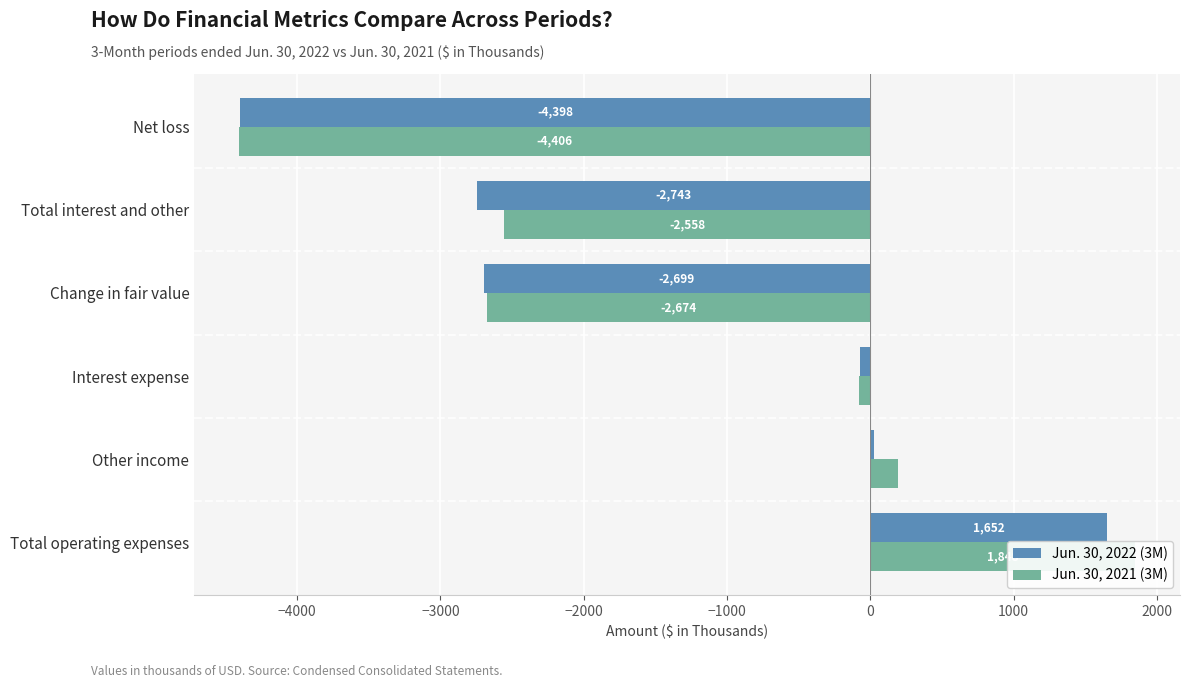

How many values in the Jun. 30, 2021 (3M) series are below -78?

3